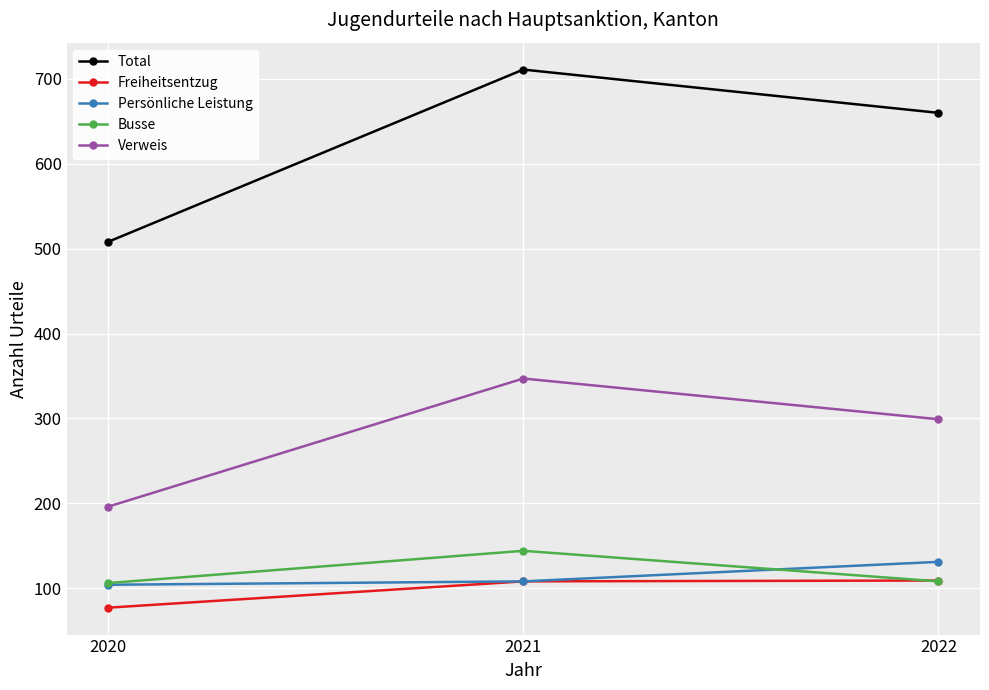

Which series has the widest spread of values?

Total